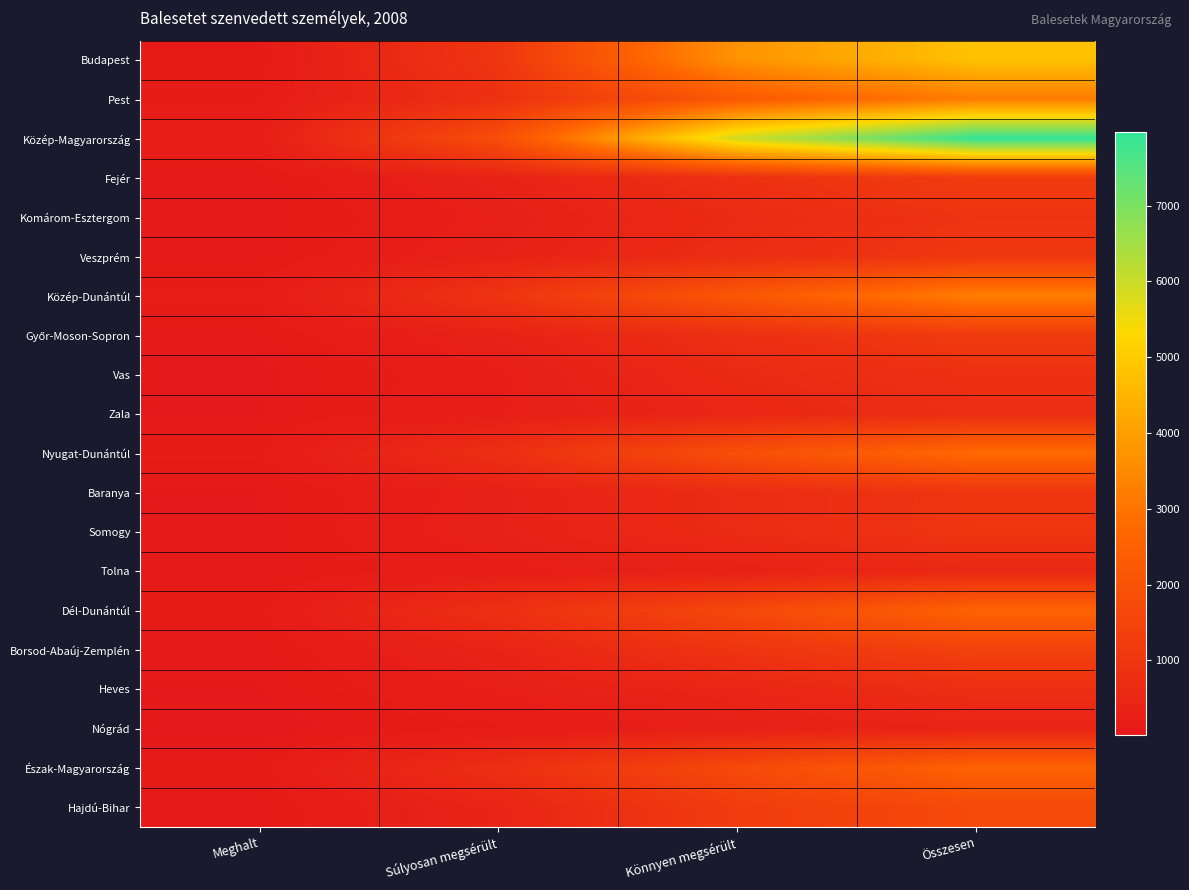

At how many categories does at least one series exceed 3029?

2